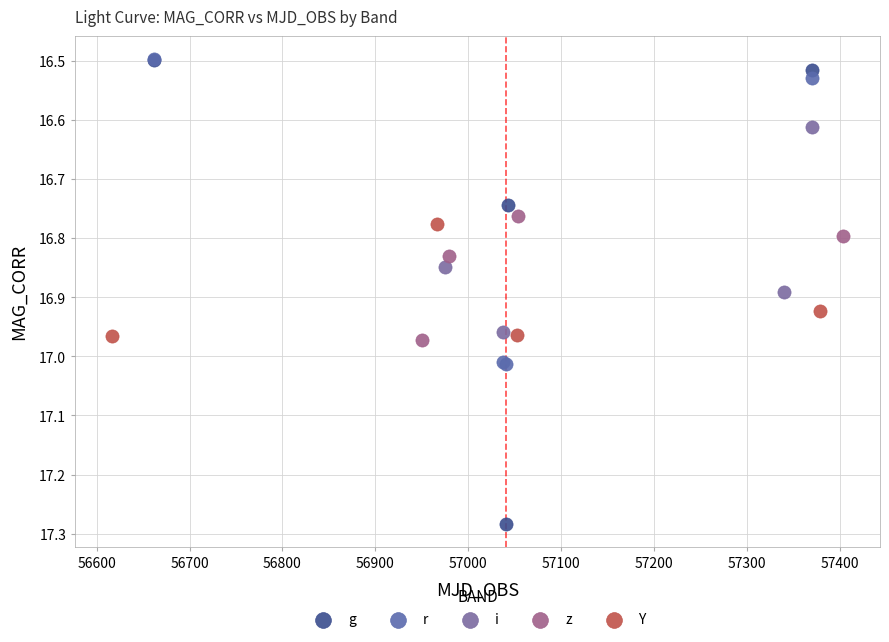

Which series has the widest spread of Y values?

g